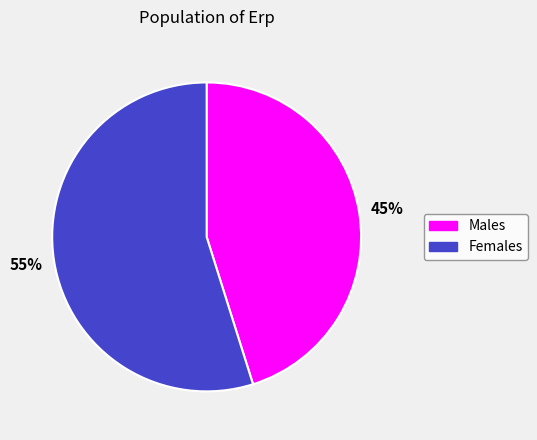

To the nearest percent, what is the difference between the largest and smallest slice percentages?

10%